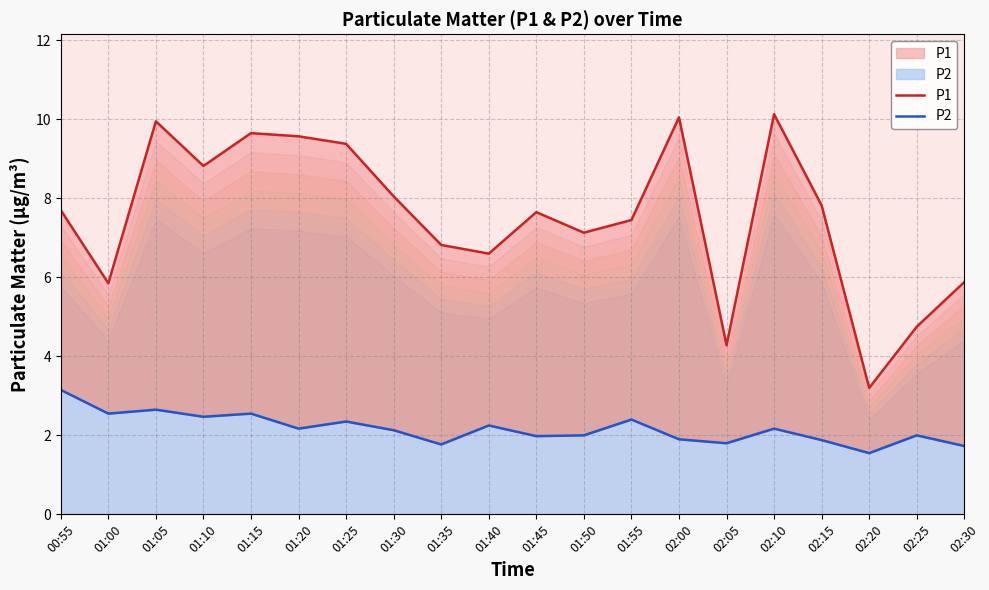

At which category does the chart reach its minimum across all series?

02:20